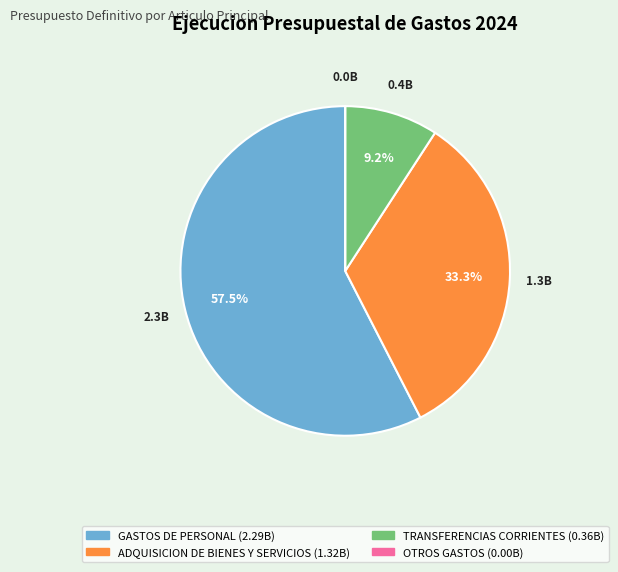

Does any single category account for the majority?

Yes